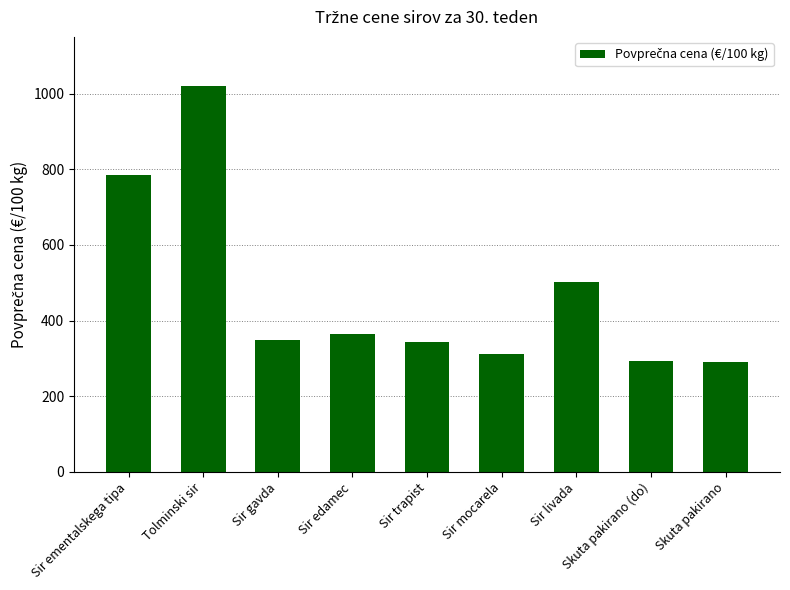

Is it true that the value at Sir trapist is 344.3?

True